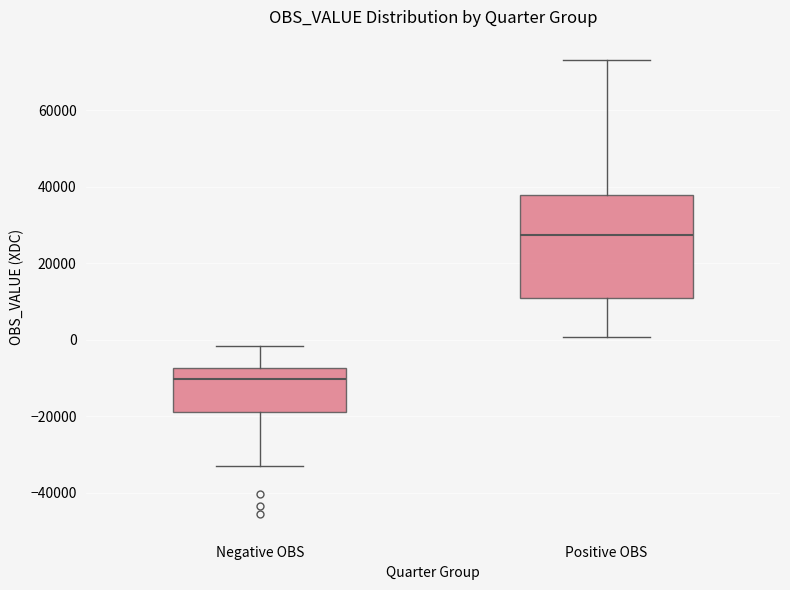

Which box is the tallest, from its lower edge to its upper edge?

Positive OBS